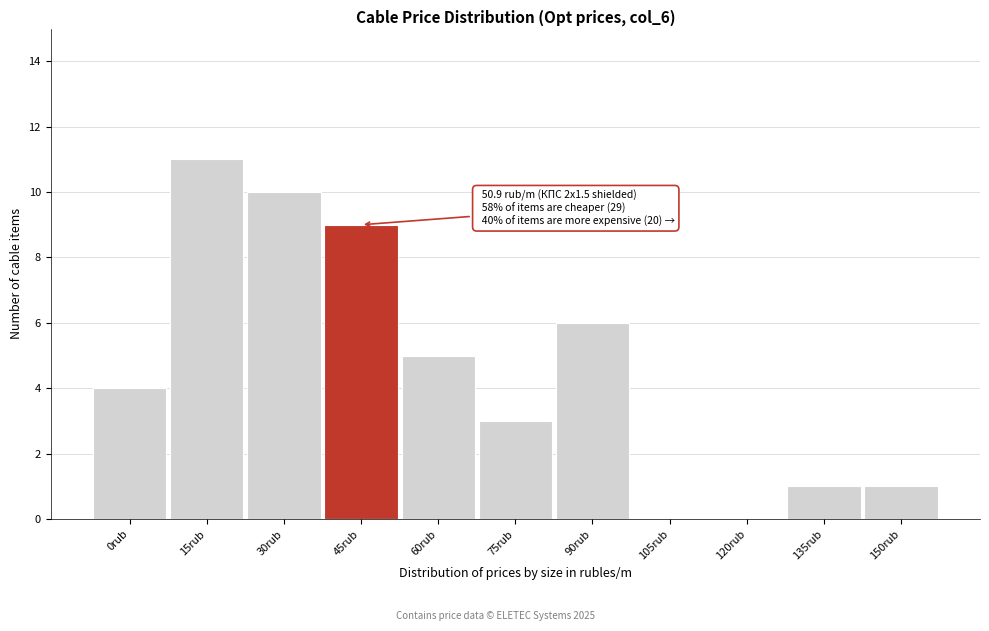

Reading right to left, transcribe all the data shown in this chart.

150rub=1	135rub=1	120rub=0	105rub=0	90rub=6	75rub=3	60rub=5	45rub=9	30rub=10	15rub=11	0rub=4